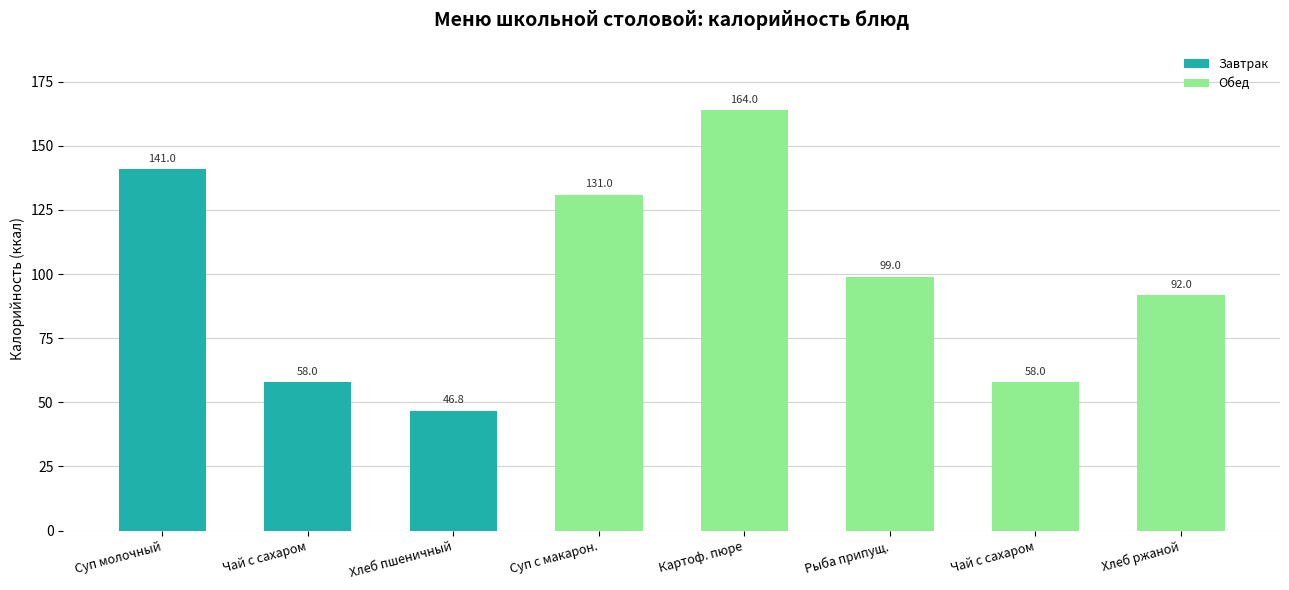

True or false: the data shows 141.0 at Суп молочный.

True